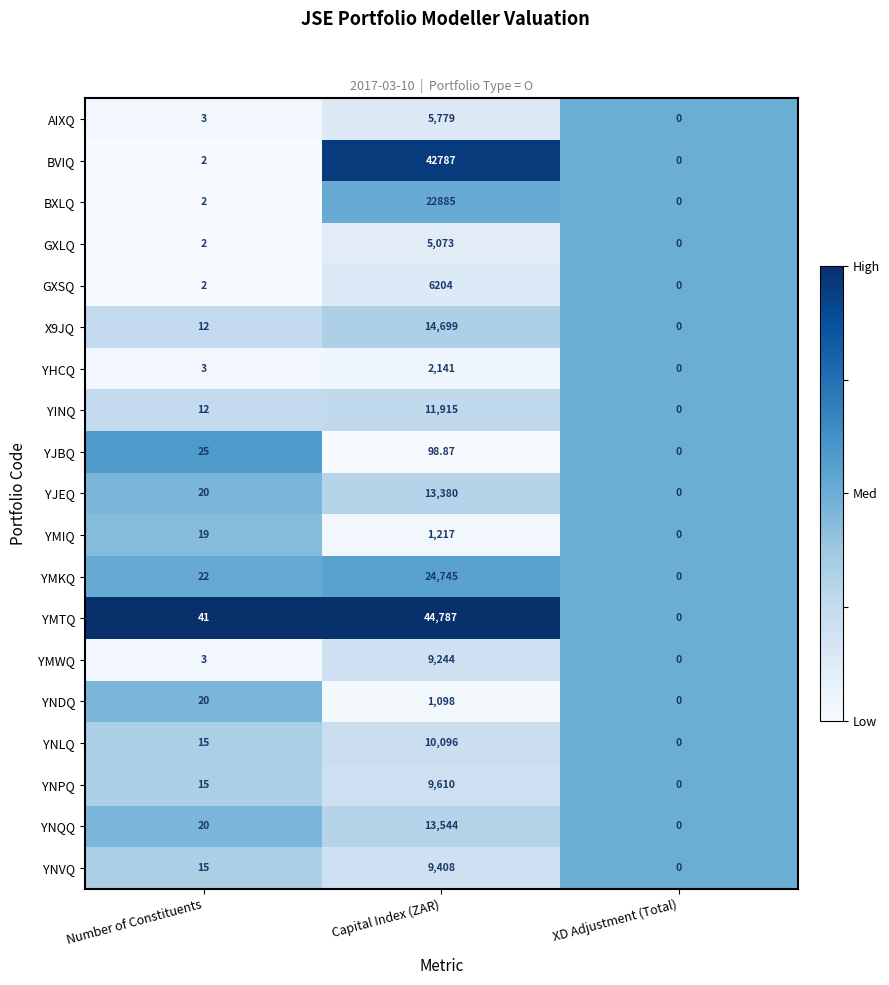

At which category is the sum across all series the highest?

Capital Index (ZAR)